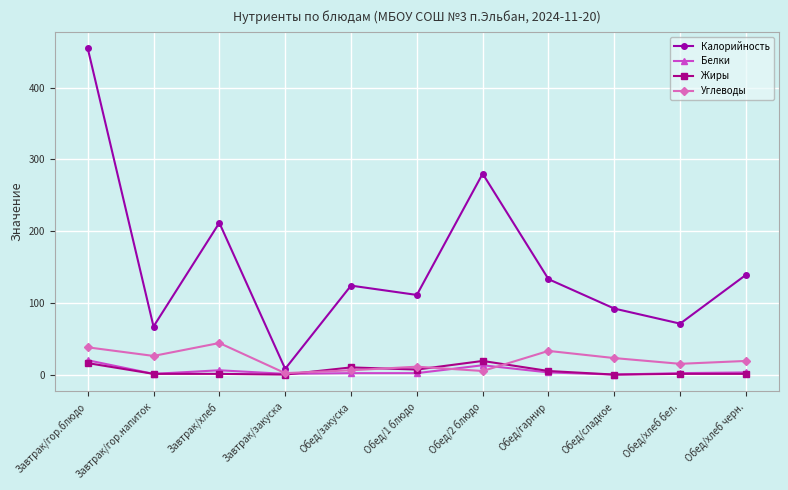

What is the label of the 4th point from the right?

Обед/гарнир